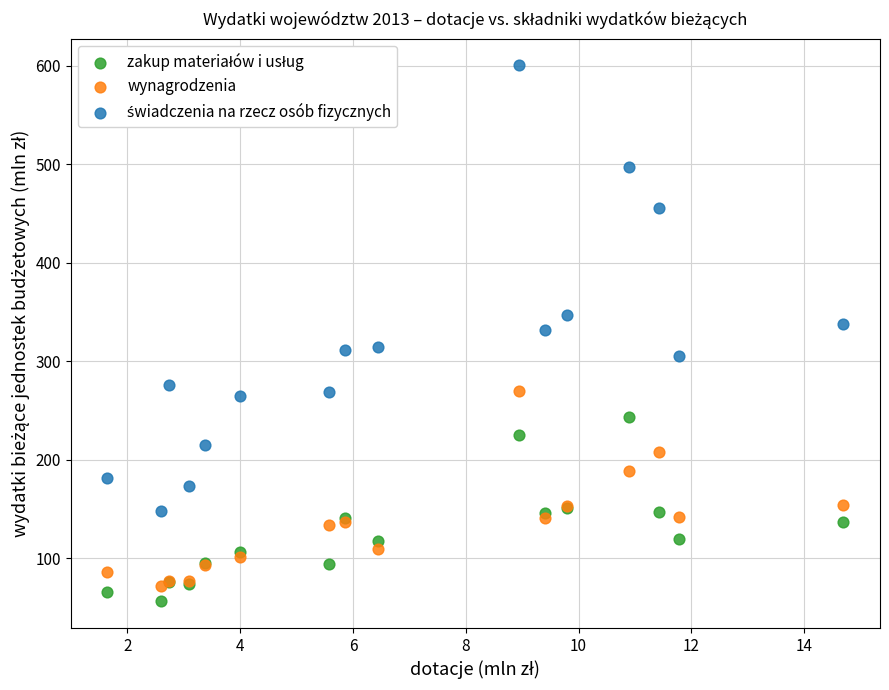

What is the X range (max minus min) for the scatter plot?

13.0